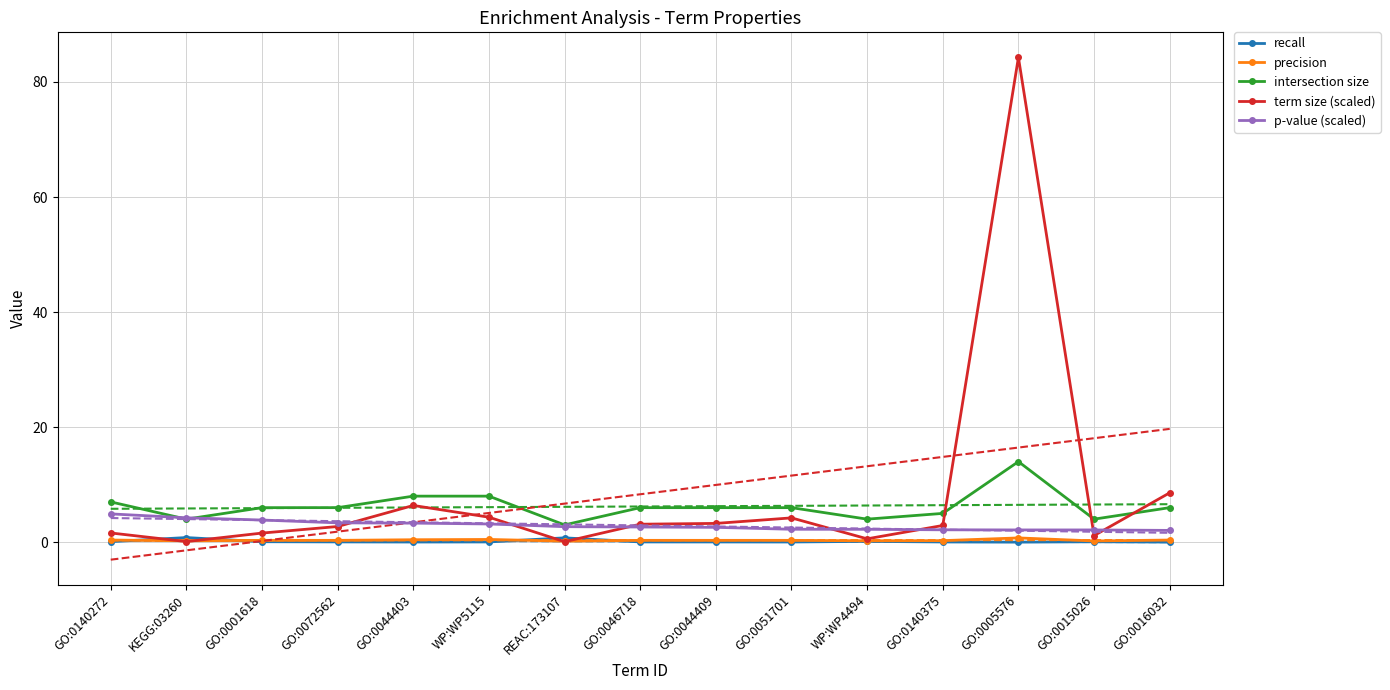

What is the value of the p-value (scaled) point at the 11th from the left?

2.2